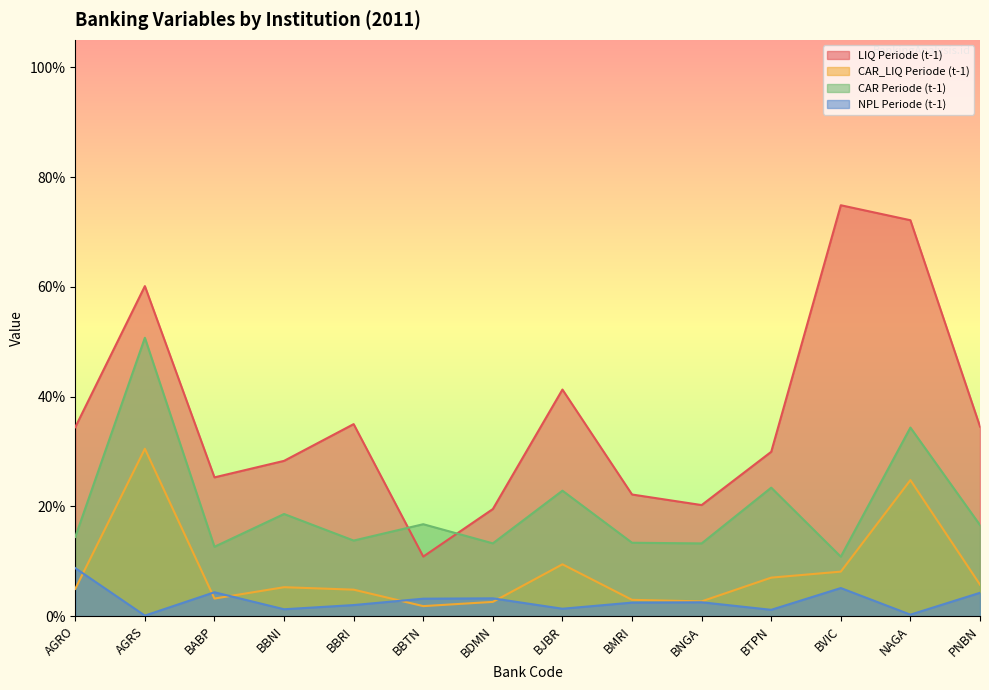

True or false: LIQ Periode (t-1) has a value of 0.1 at BMRI.

False